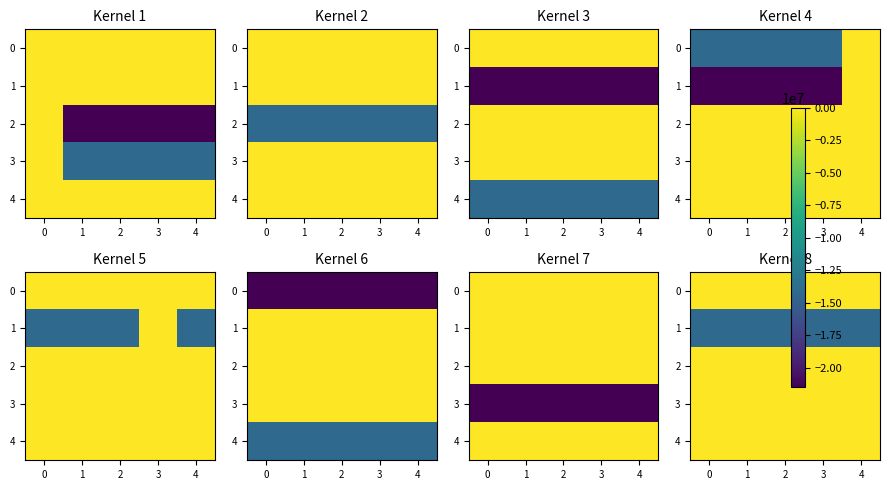

What is the greatest value displayed?

0.1